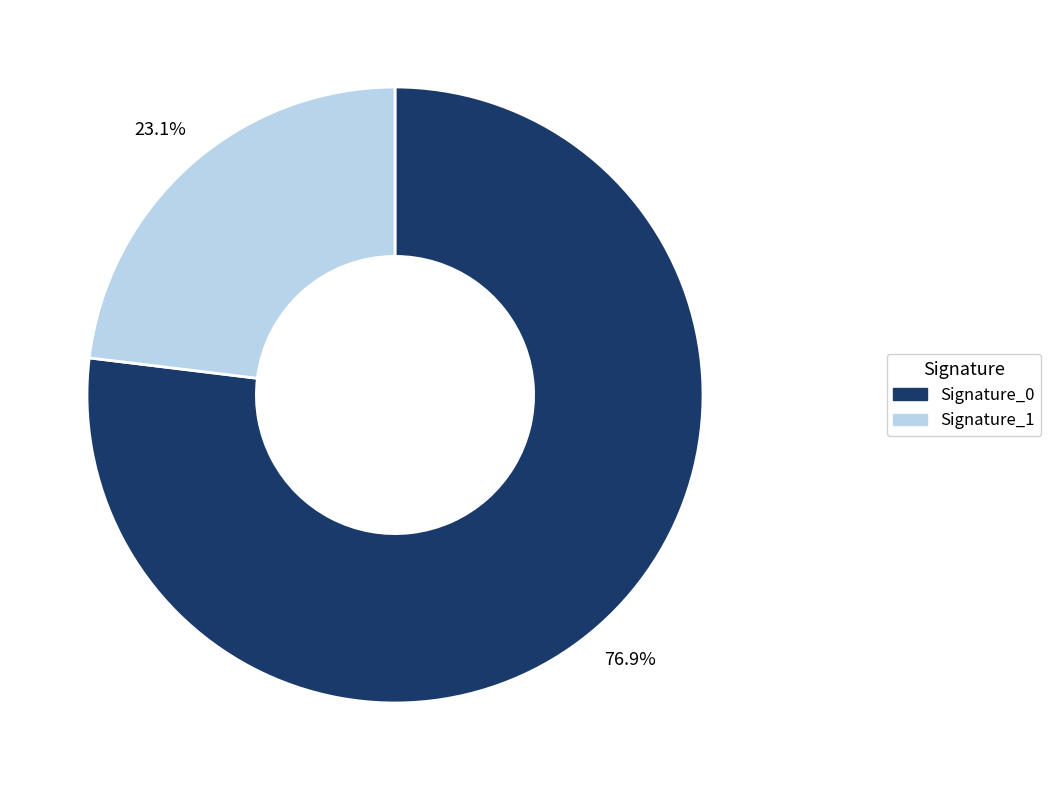

Is there a majority slice in this chart?

Yes